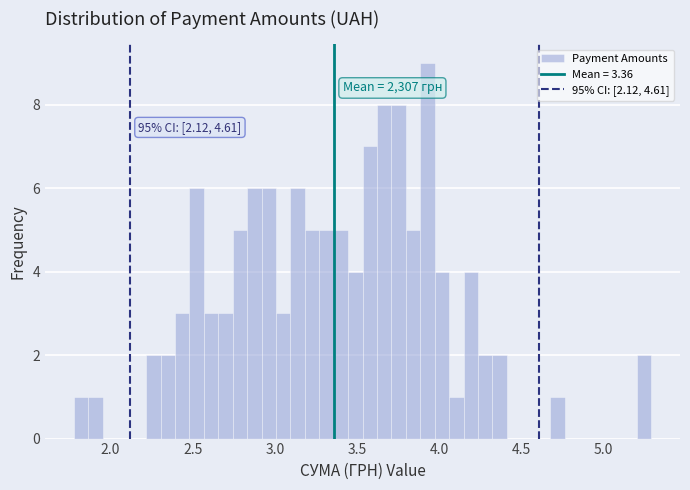

Around what value on the x-axis is the tallest bar? Give the approximate position of its centre, as read against the axis.

3.95